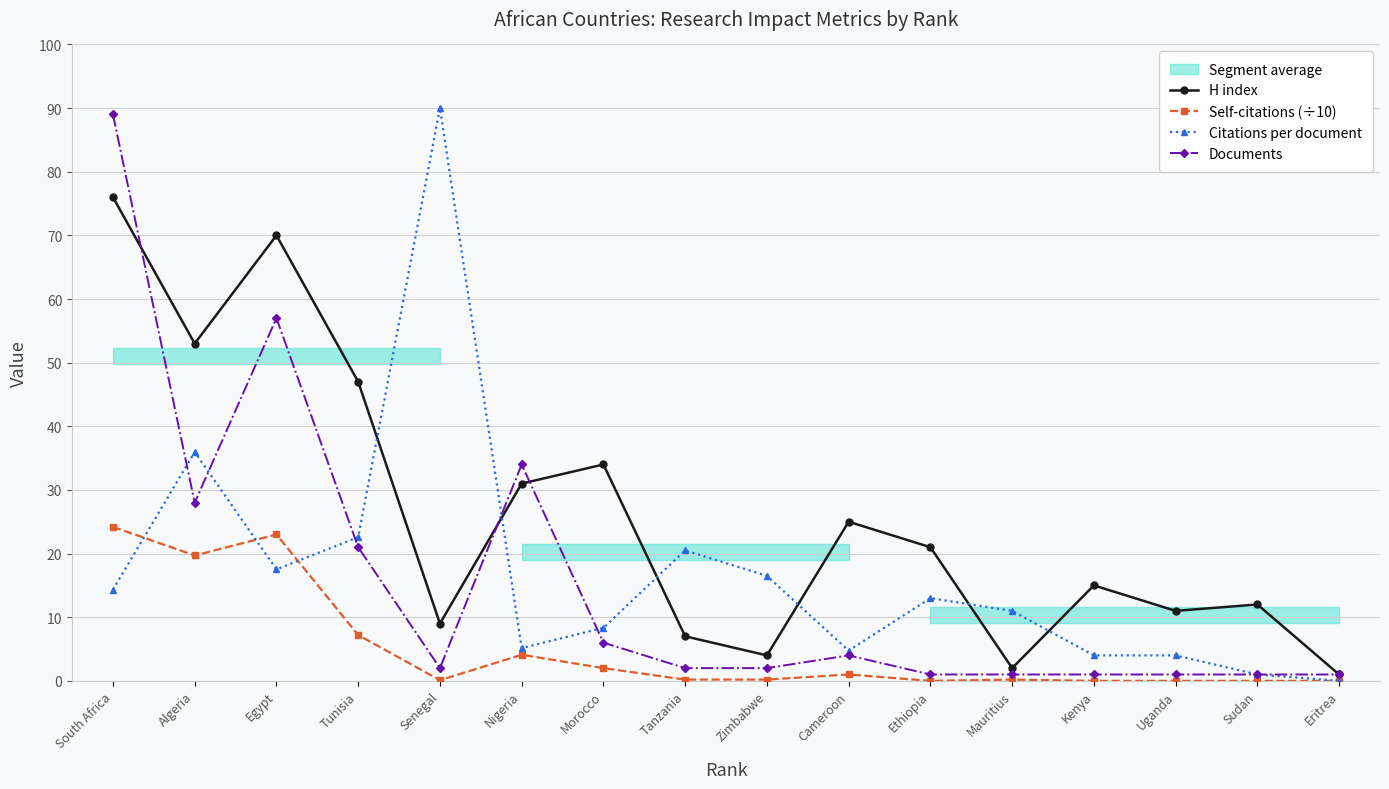

The Documents series shows 2.0 at Zimbabwe. True or false?

True